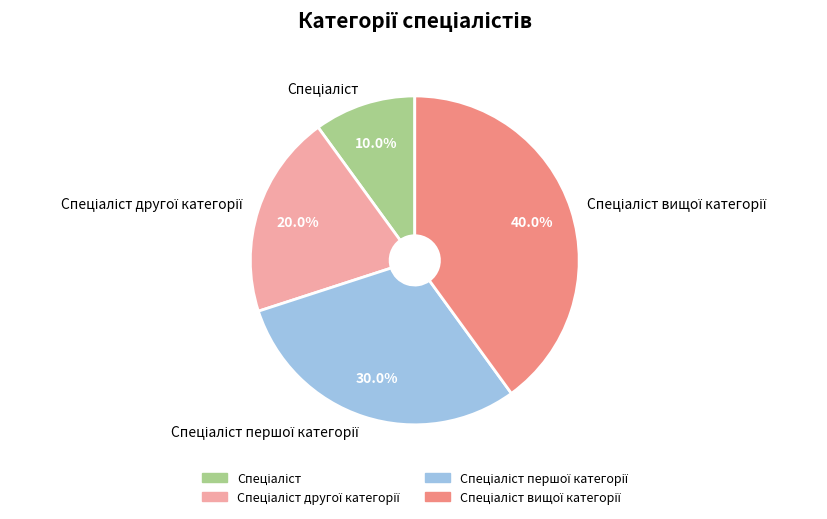

Does any single category account for the majority?

No